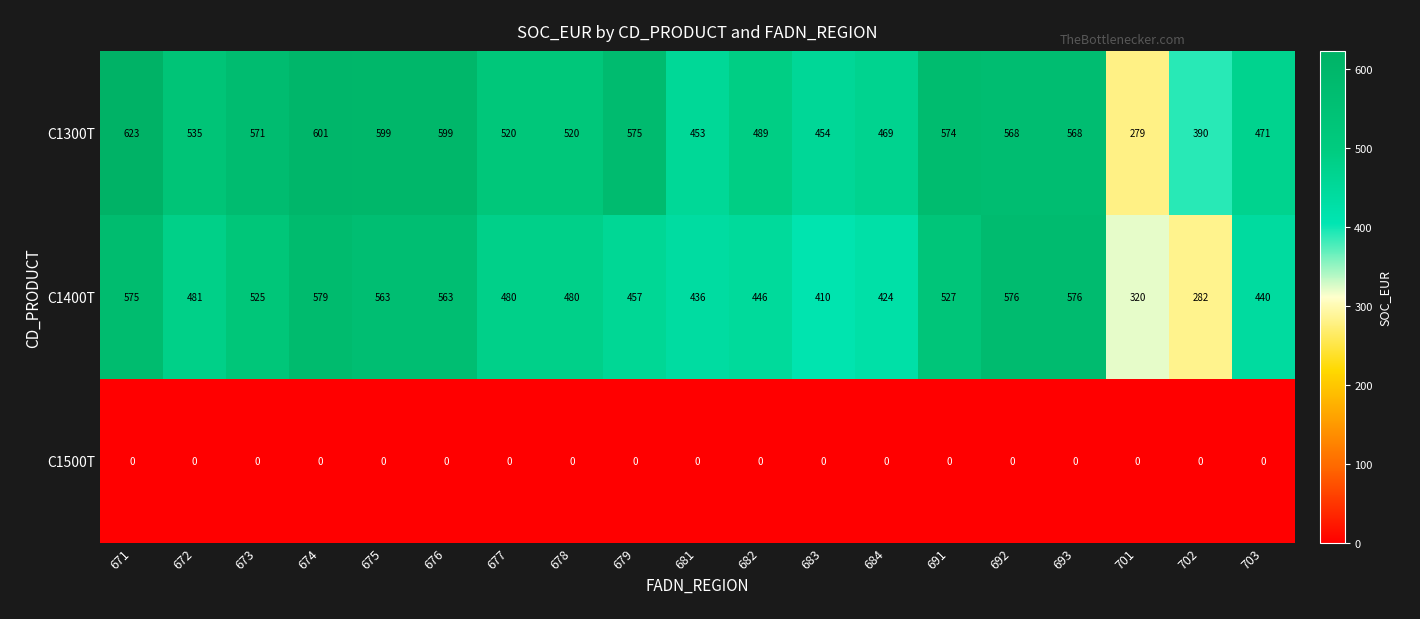

What is the difference between the maximum and minimum values in the C1400T series?

297